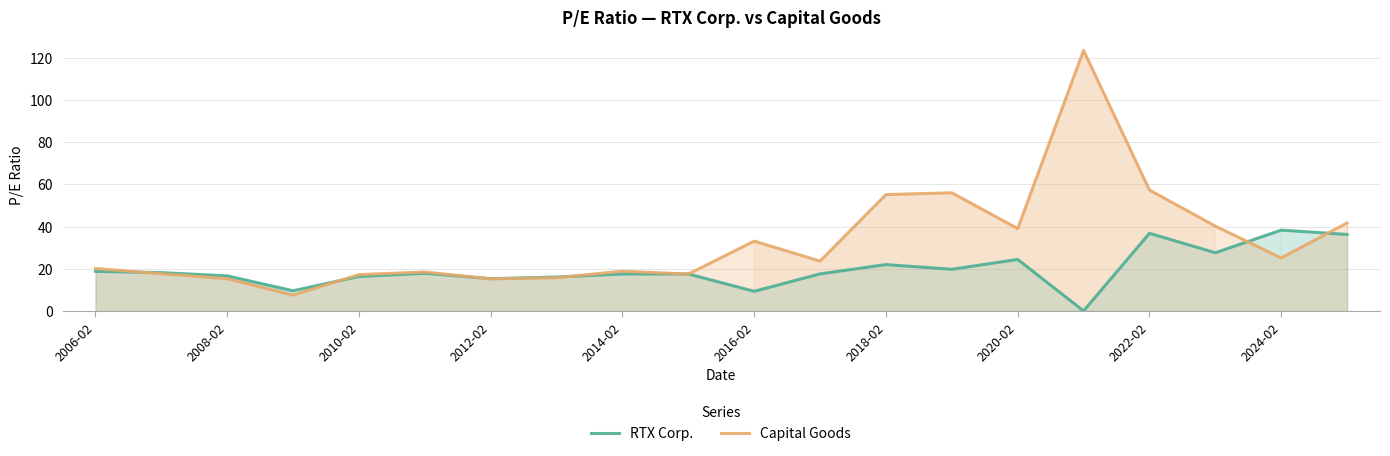

At which label is Capital Goods closest to 65?

2022-02